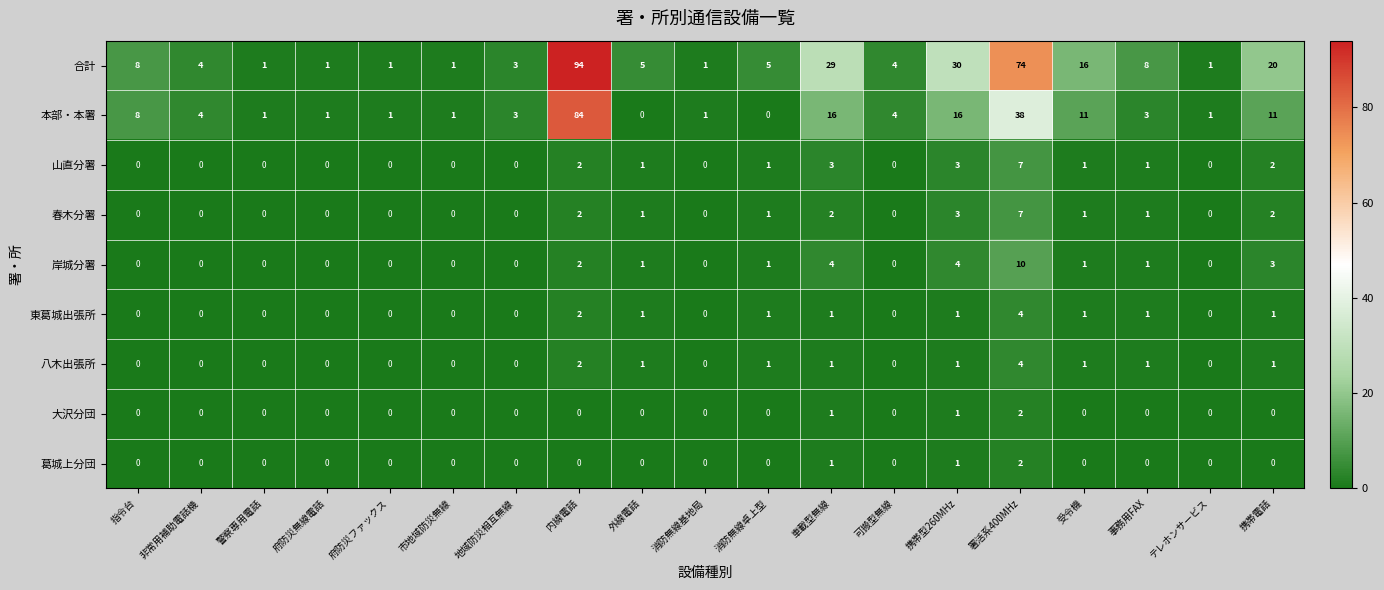

What is the total value across all series at 指令台?

16